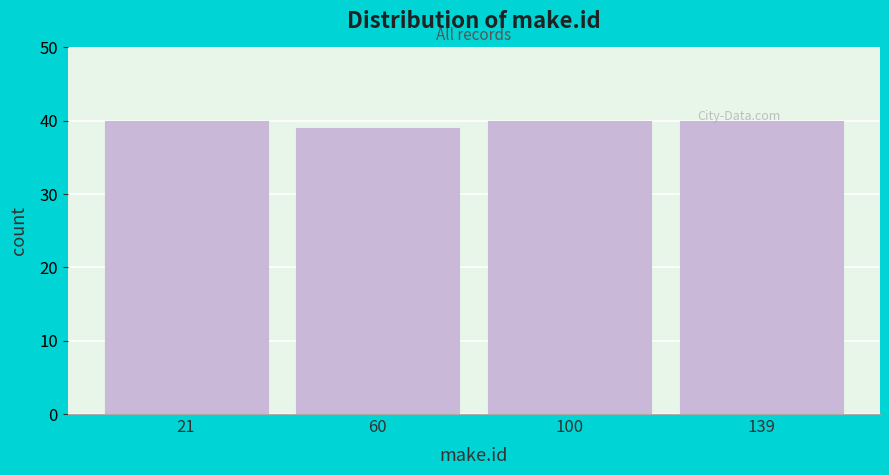

Reading left to right, transcribe this chart: for each bar, give the range it covers on the x-axis and its height. Neither the bar edges nor the heights are printed on the chart, so give them approximately, as read against the axes.

1.0 to 40.5: 40
40.5 to 80.0: 39
80.0 to 119.5: 40
119.5 to 159.0: 40